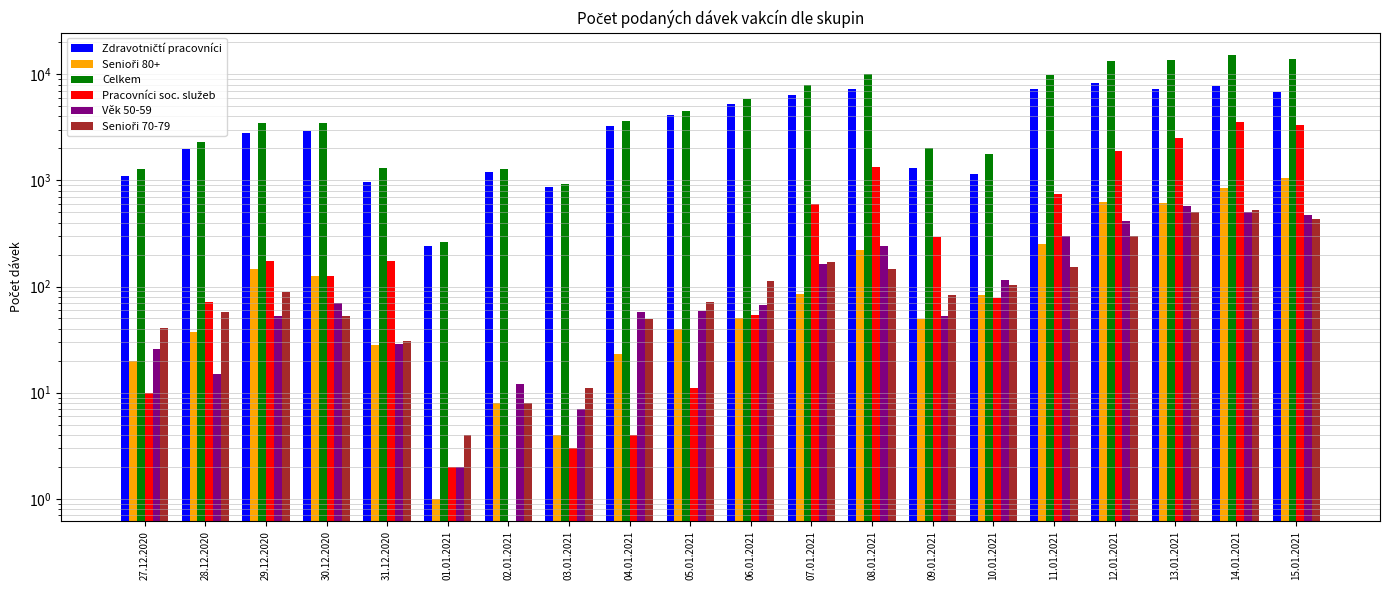

What is the sum of all Senioři 80+ values?

4312